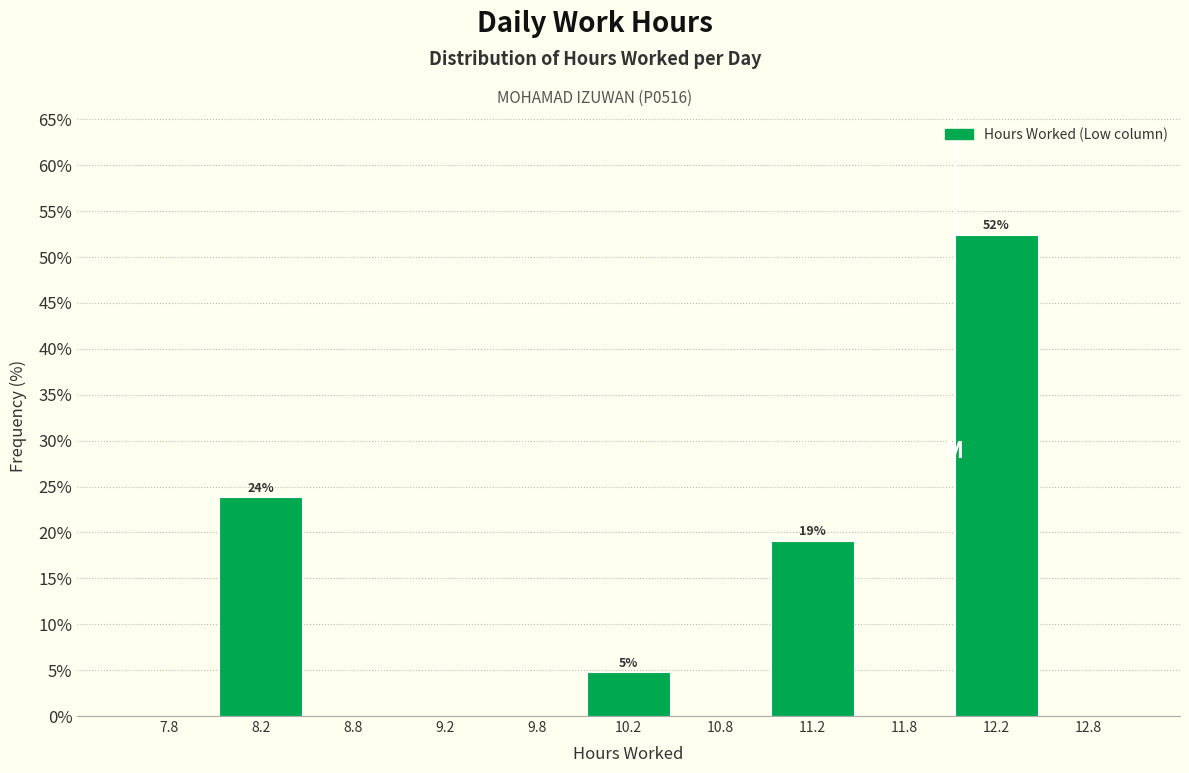

Over which range of the x-axis is the bar tallest?

12.0 to 12.5